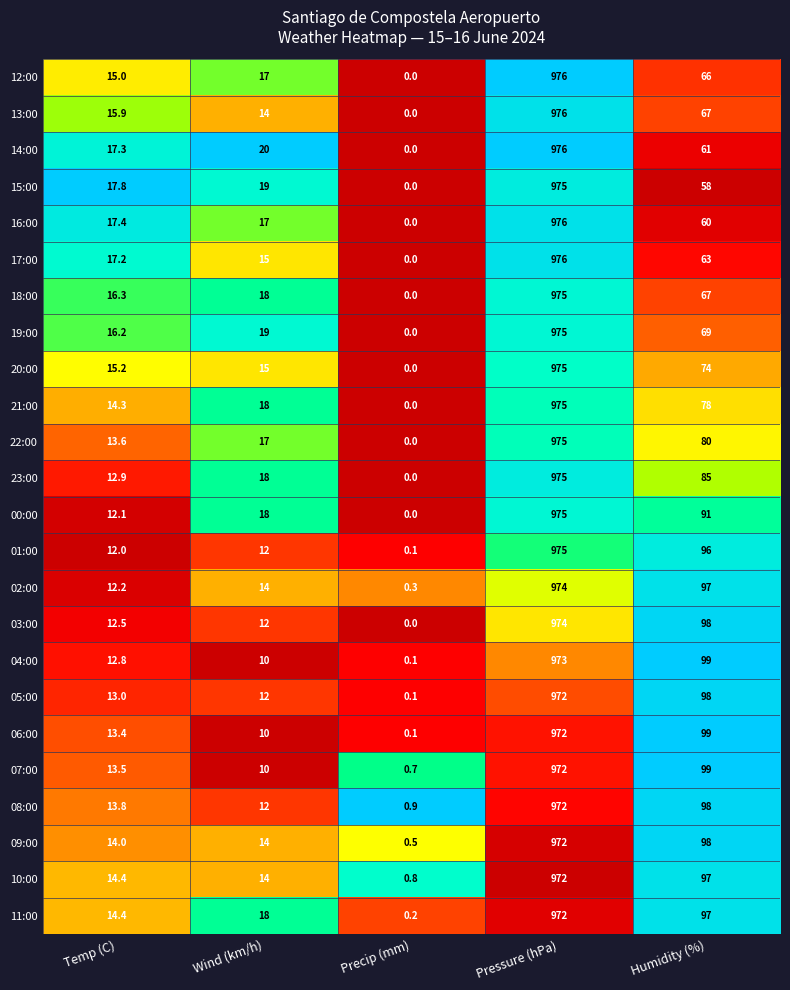

Which category has the lowest value in the 09:00 series?

Precip (mm)